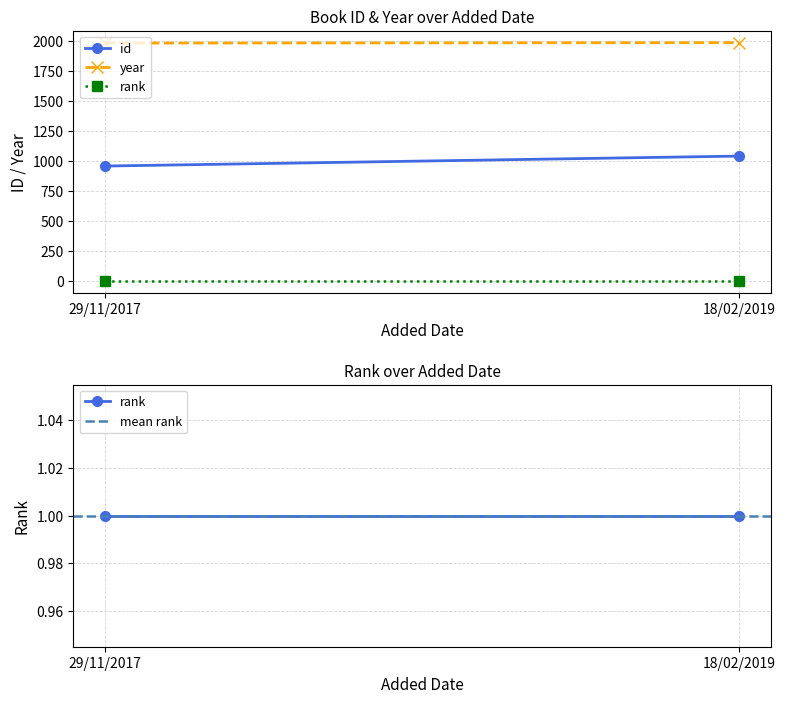

What is the smallest value displayed?

1